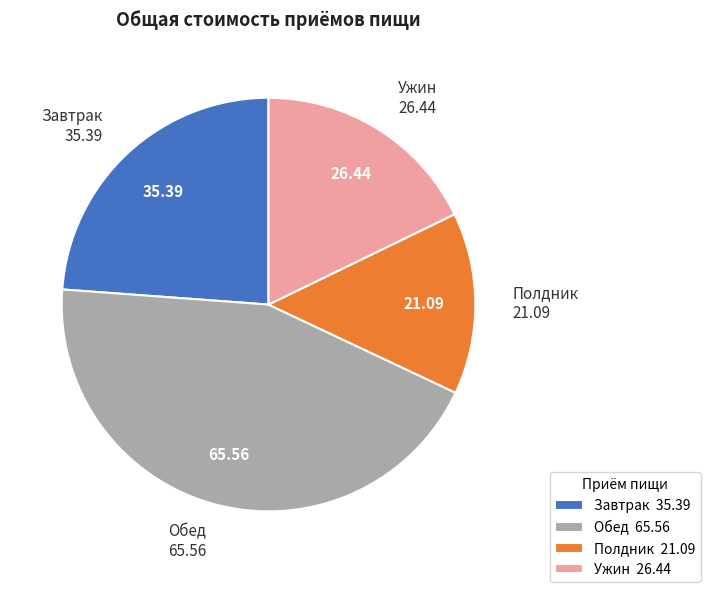

Between Полдник and Завтрак, which is larger?

Завтрак